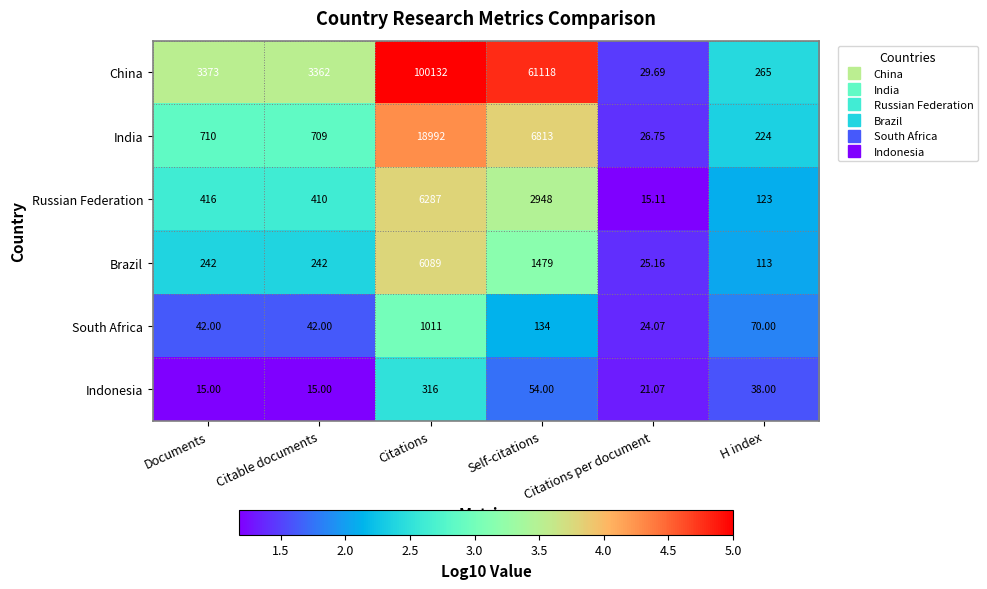

Rank the series at Self-citations from highest to lowest value.

China, India, Russian Federation, Brazil, South Africa, Indonesia